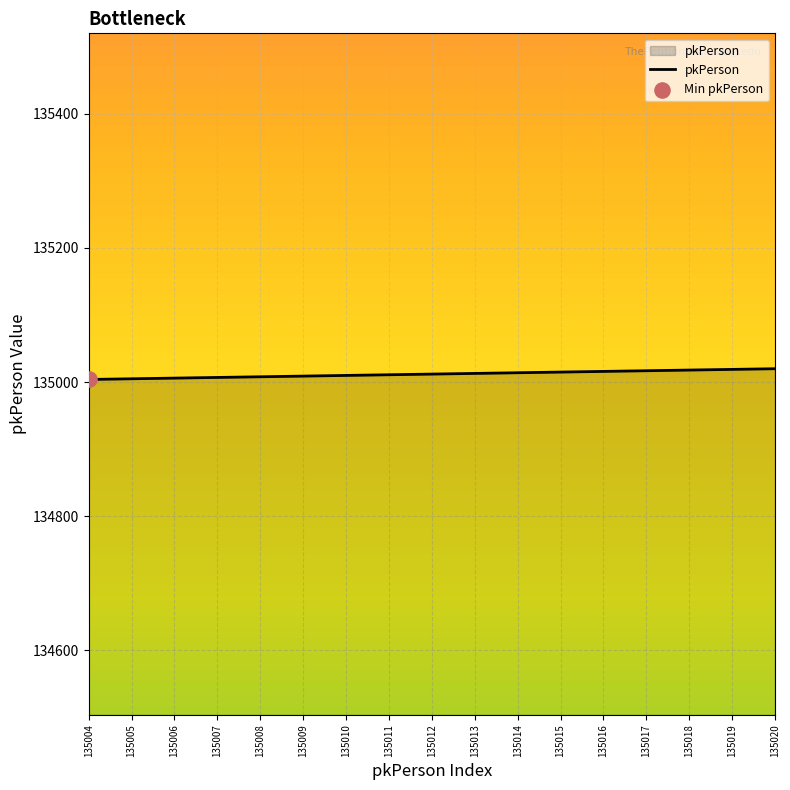

What is the change in value from 135007 to 135008?

+1